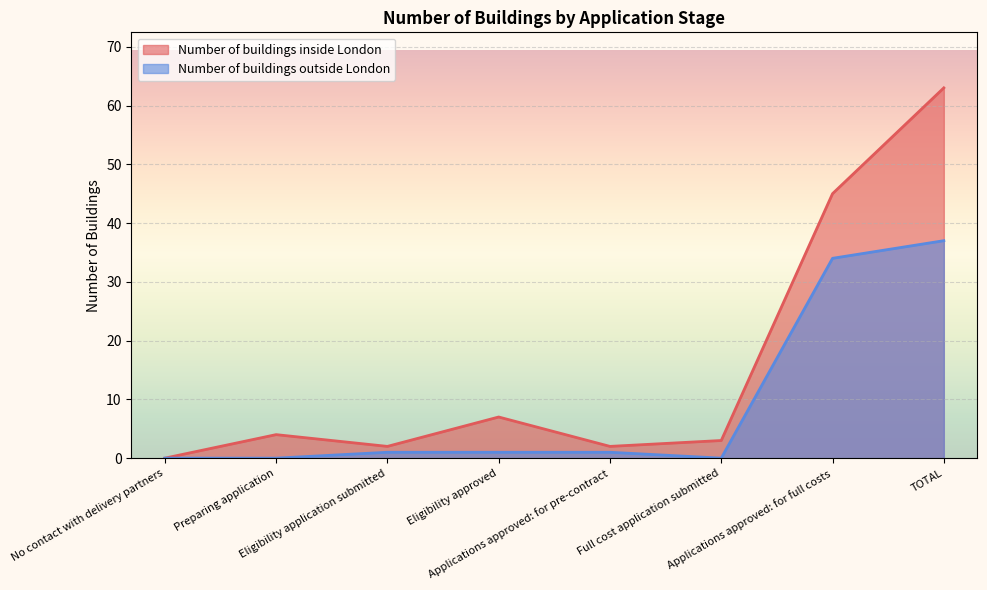

True or false: Number of buildings inside London has more than 1 points higher than both neighbors.

True